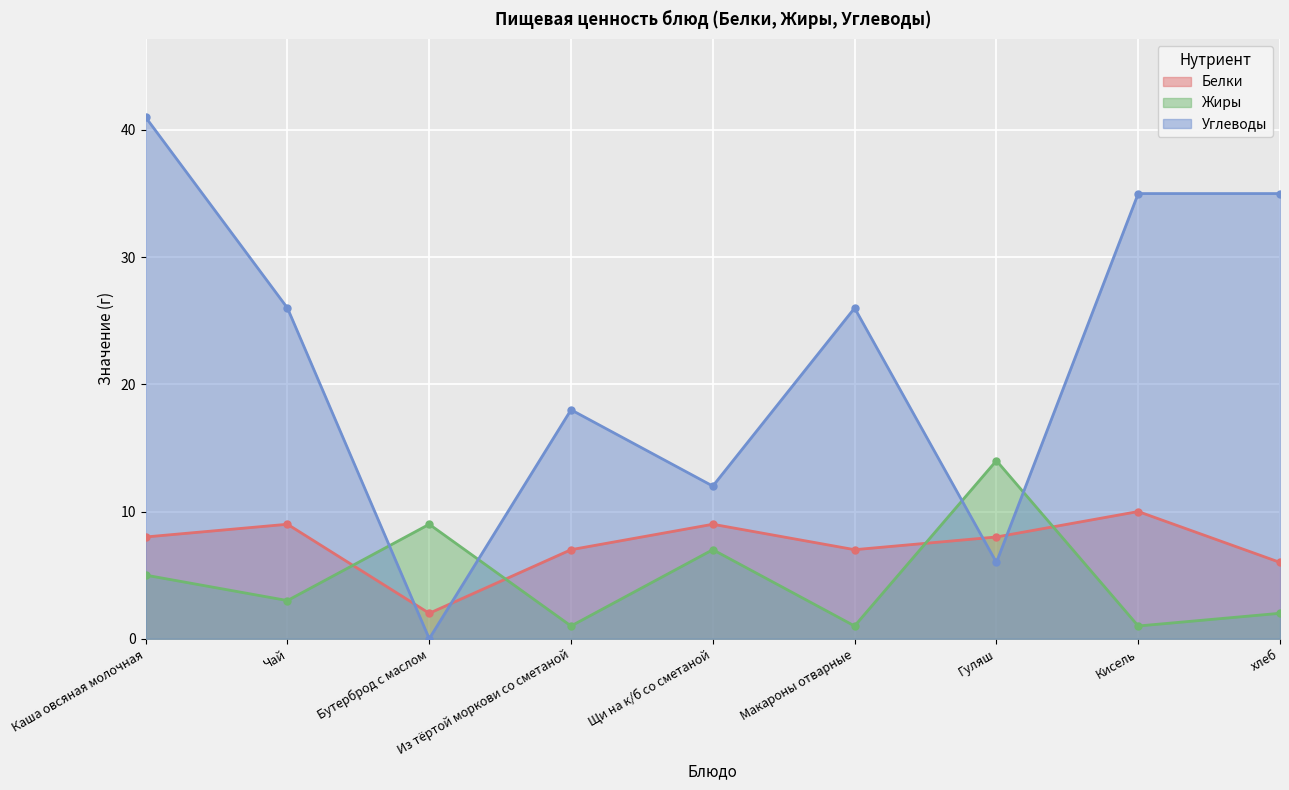

Is it true that Белки equals 8 at Гуляш?

True